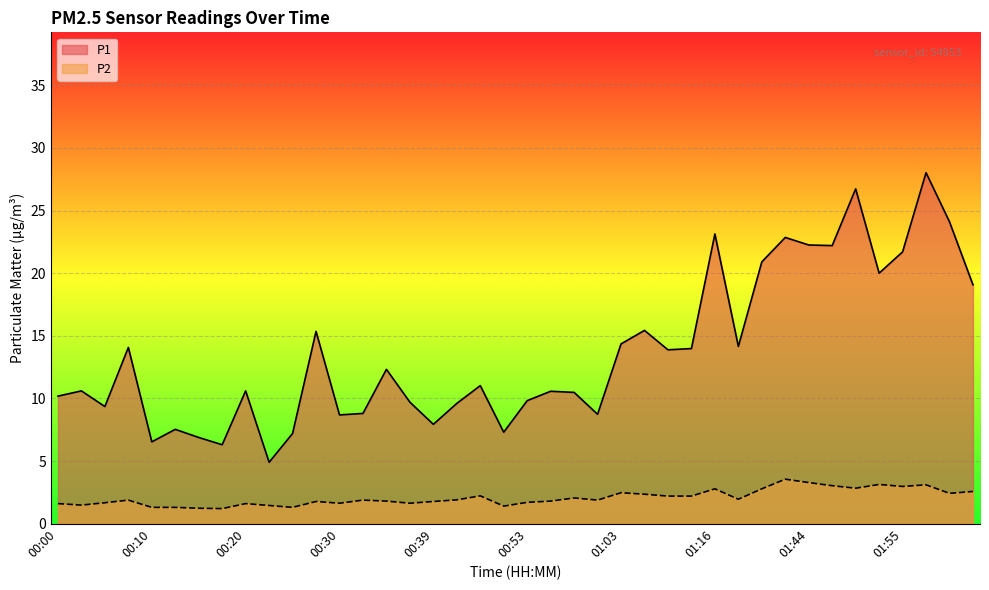

What is the average value of the P1 series?

13.7